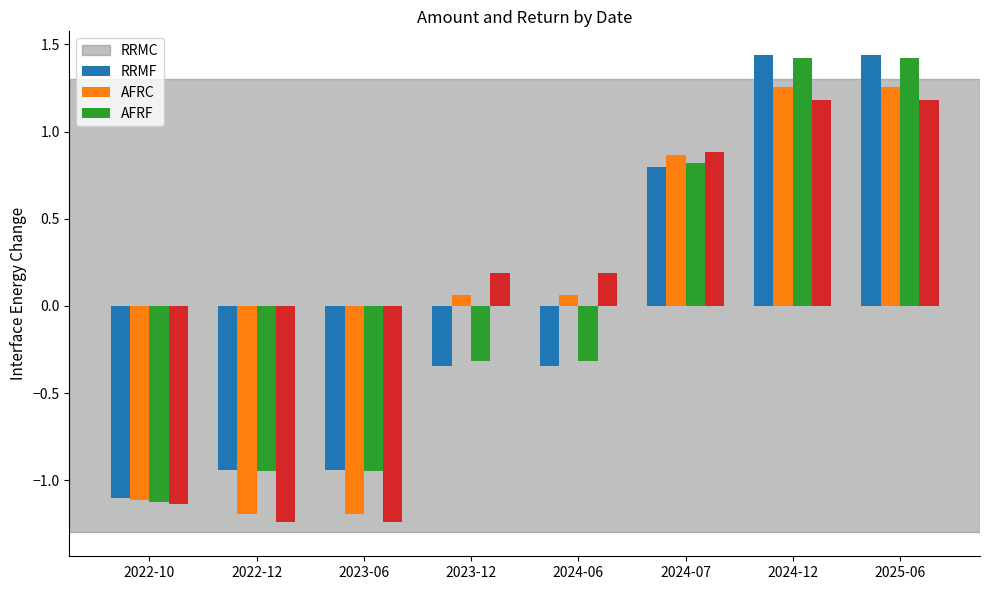

What is the spread (max minus min) of values at 2022-12?

0.3